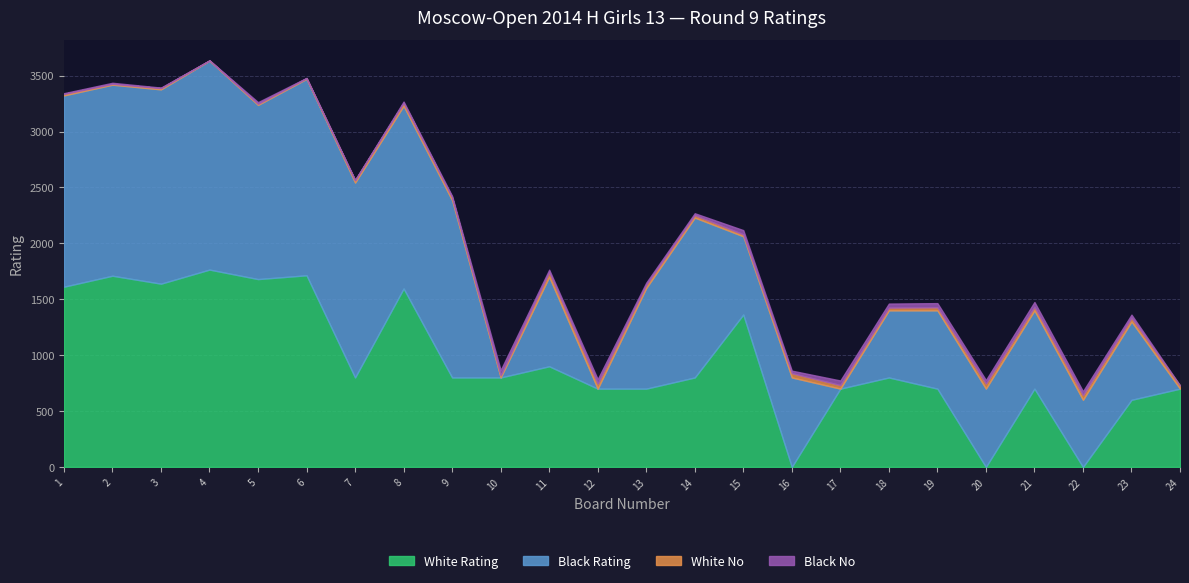

Which series has the largest total across all categories?

Black Rating